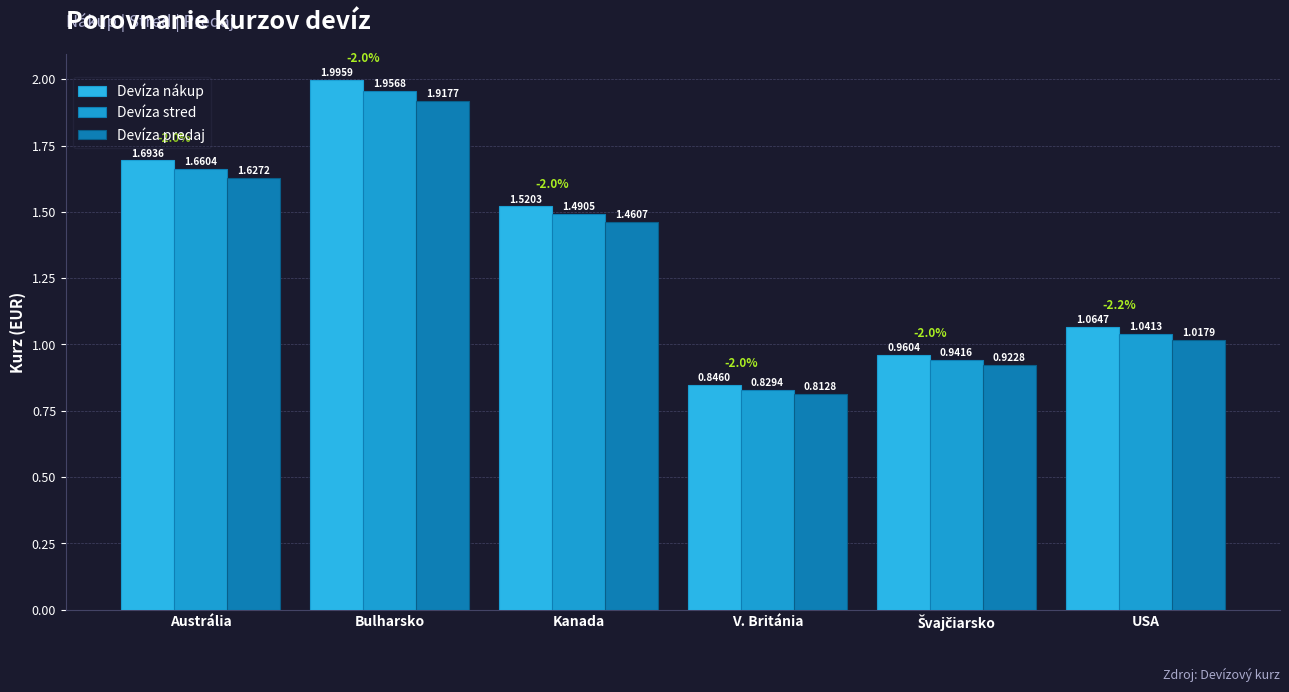

True or false: Devíza stred has a value of 2.9 at Bulharsko.

False